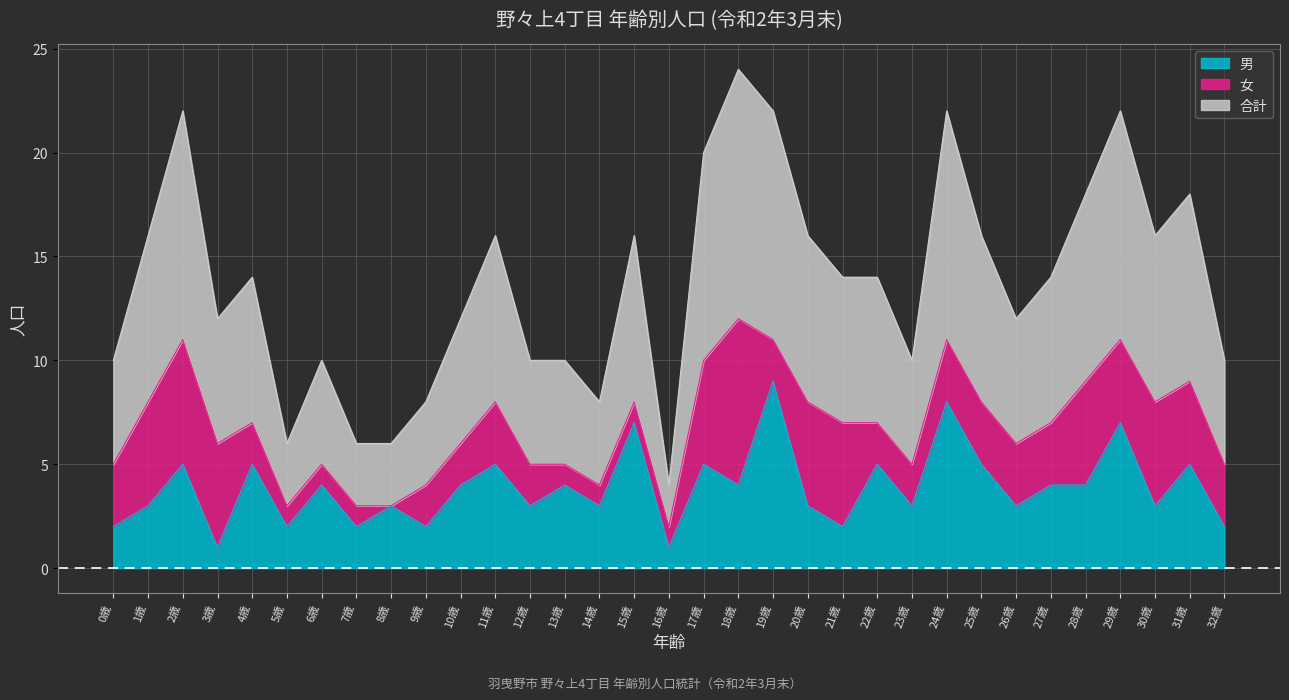

In 合計, how many points are lower than both neighbors (excluding endpoints)?

7